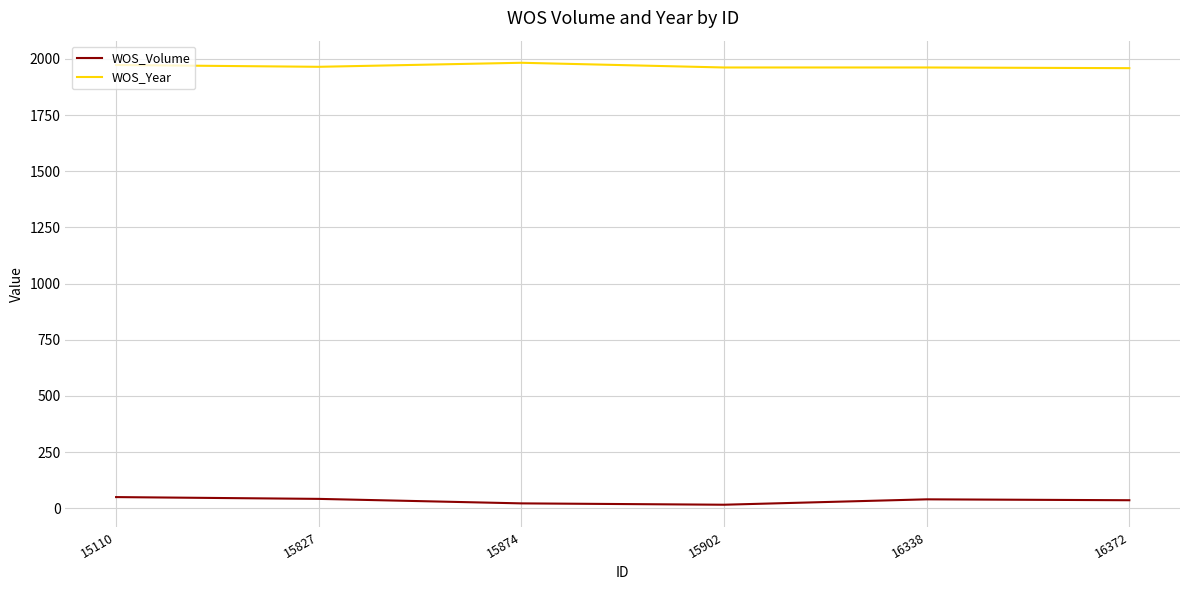

True or false: WOS_Year has a value of 1983 at 15874.

True